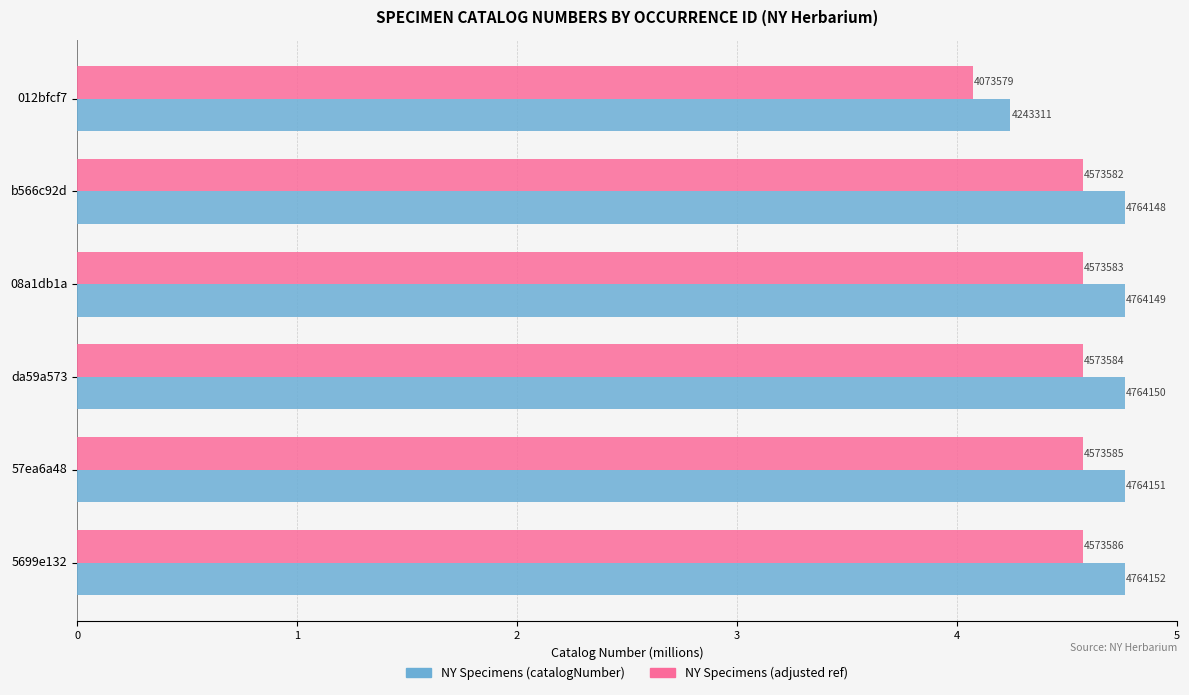

What are all the series names shown in the legend?

NY Specimens (catalogNumber), NY Specimens (adjusted ref)